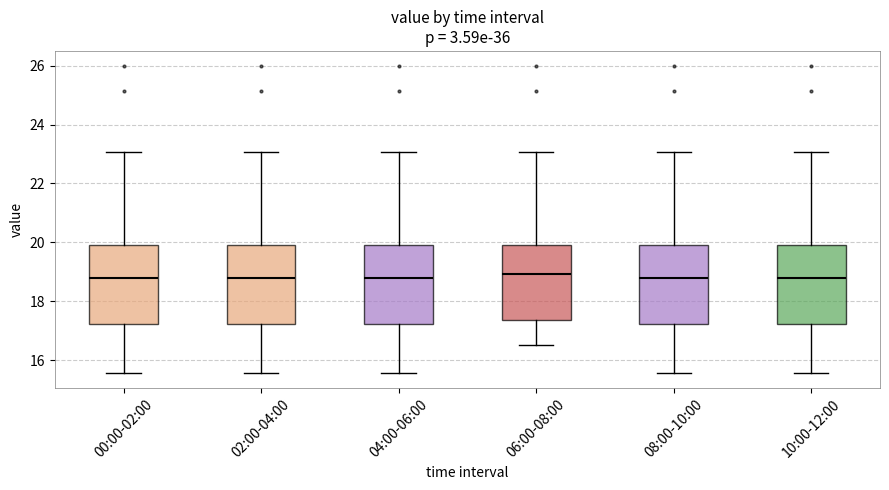

Reading left to right, read every box against the y-axis: the position of its median line, the range the box covers, and the ends of its whiskers. The values are not printed on the chart, so give them approximately, as read against the axis.

00:00-02:00: median 18.8, box 17.2 to 20.0, whiskers 15.6 to 23.0
02:00-04:00: median 18.8, box 17.2 to 20.0, whiskers 15.6 to 23.0
04:00-06:00: median 18.8, box 17.2 to 20.0, whiskers 15.6 to 23.0
06:00-08:00: median 19.0, box 17.4 to 20.0, whiskers 16.6 to 23.0
08:00-10:00: median 18.8, box 17.2 to 20.0, whiskers 15.6 to 23.0
10:00-12:00: median 18.8, box 17.2 to 20.0, whiskers 15.6 to 23.0